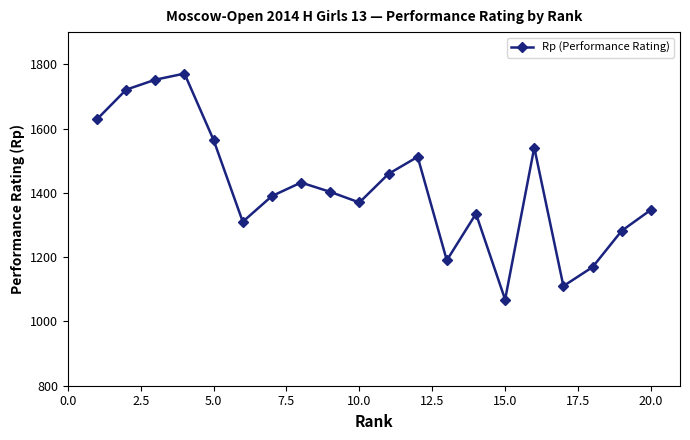

What is the value of the 17th point from the left?

1110